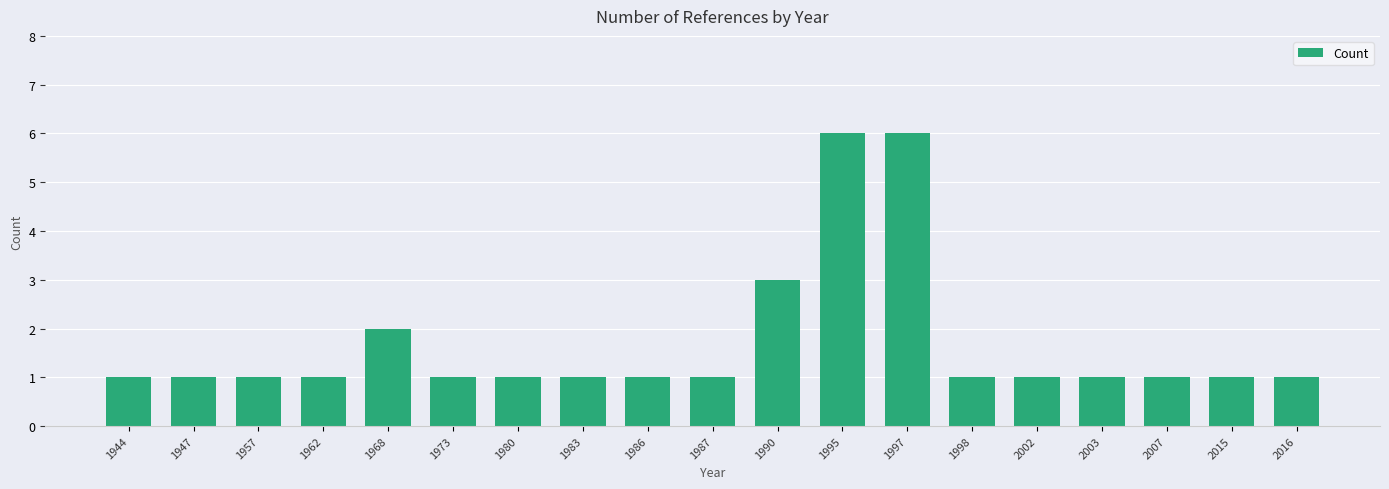

The chart shows a value of 2 at 1983. True or false?

False